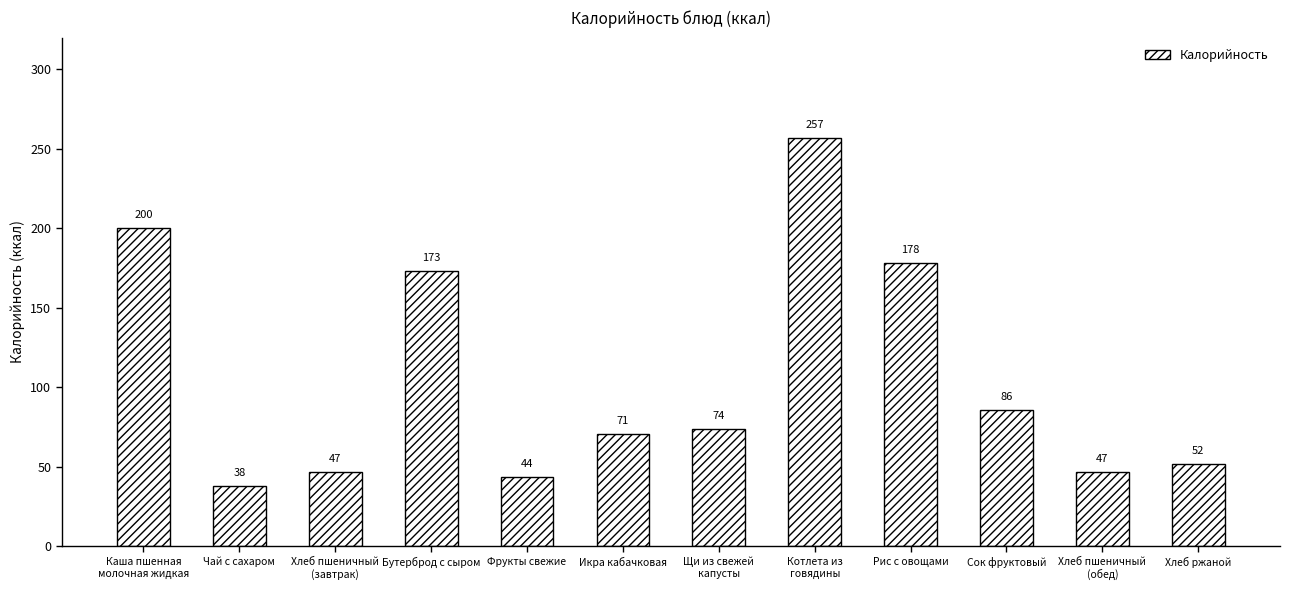

What is the label of the 5th bar from the right?

Котлета из
говядины